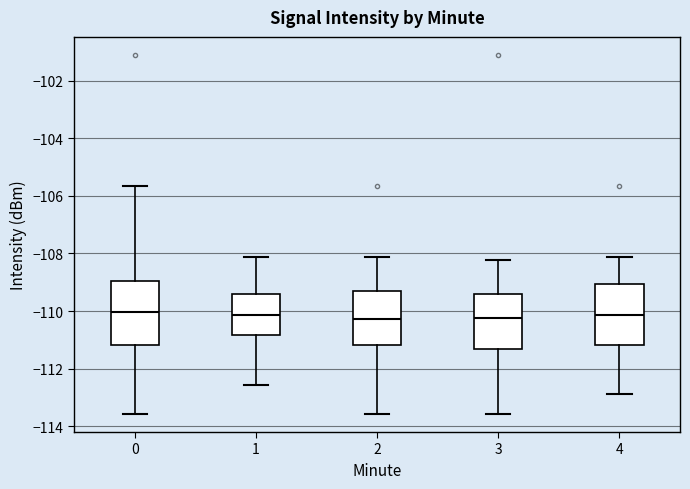

Where does the lower whisker of the box at x = 4 end on the y-axis? The values are not printed on the chart, so give them approximately, as read against the axis.

-112.8